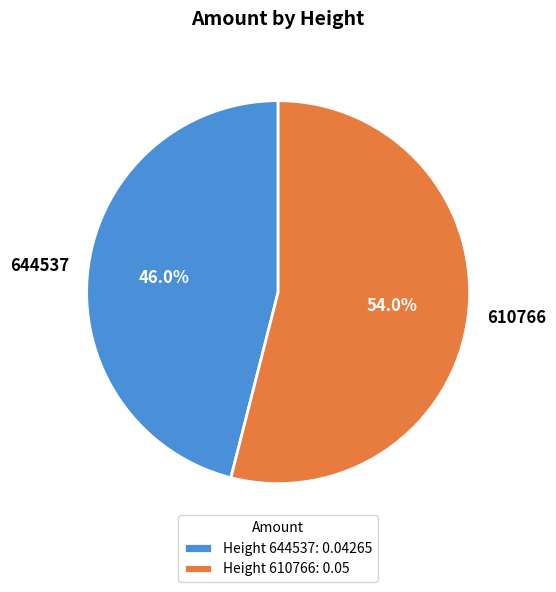

Which category has the biggest portion of the pie?

610766